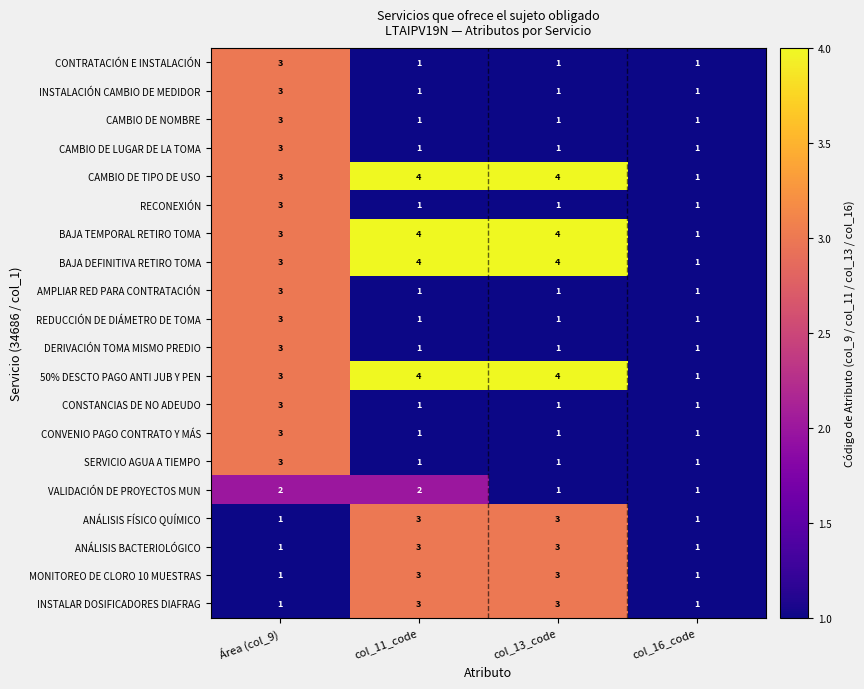

The value of REDUCCIÓN DE DIÁMETRO DE TOMA at col_13_code is 1. True or false?

True